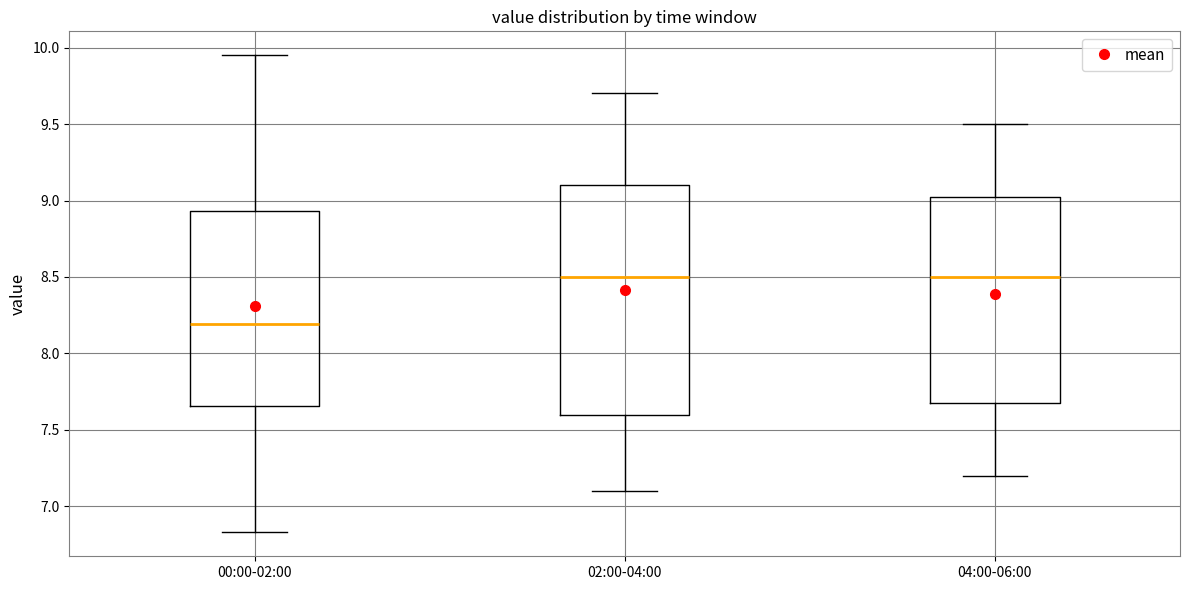

Where is the lower edge of the box for 04:00-06:00 on the y-axis? The values are not printed on the chart, so give them approximately, as read against the axis.

7.70